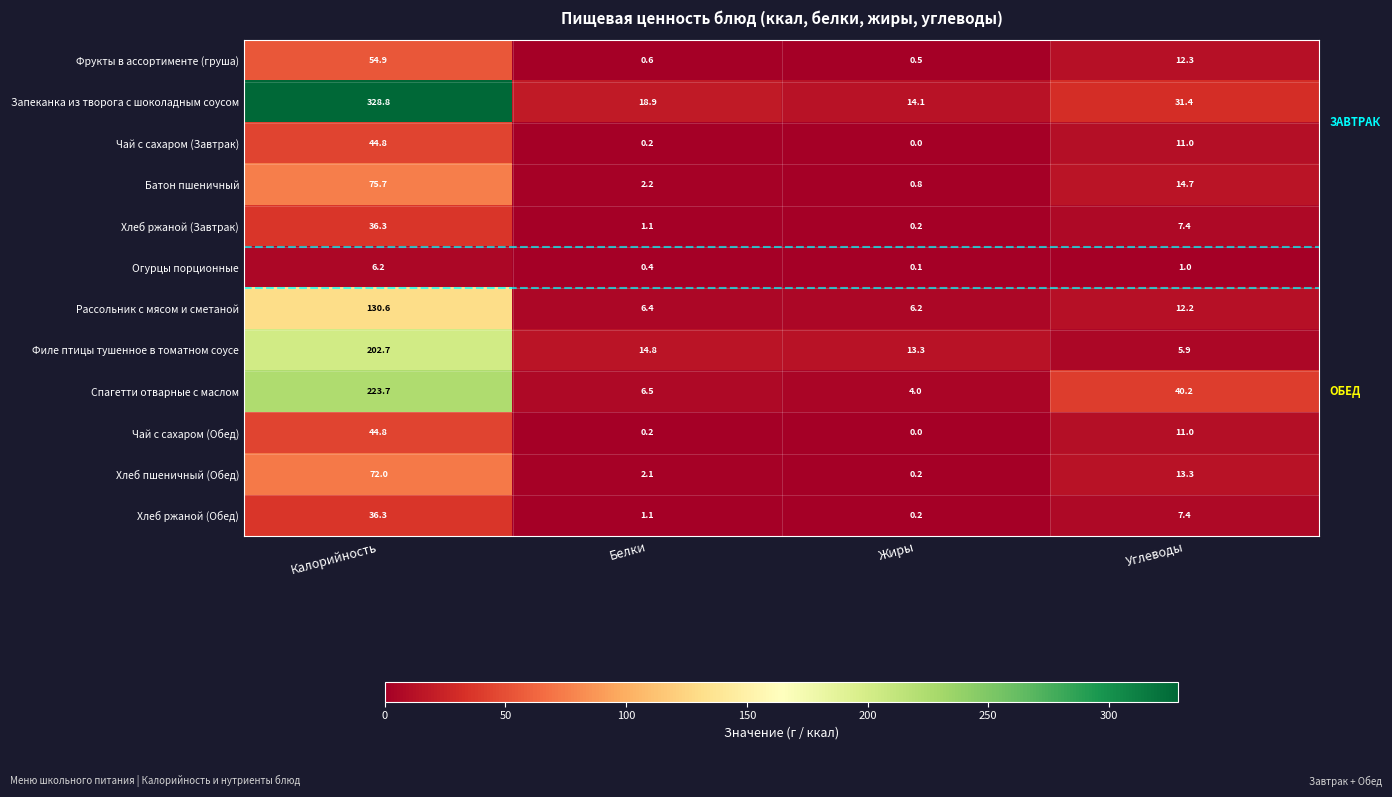

What is the sum of all Филе птицы тушенное в томатном соусе values?

236.7